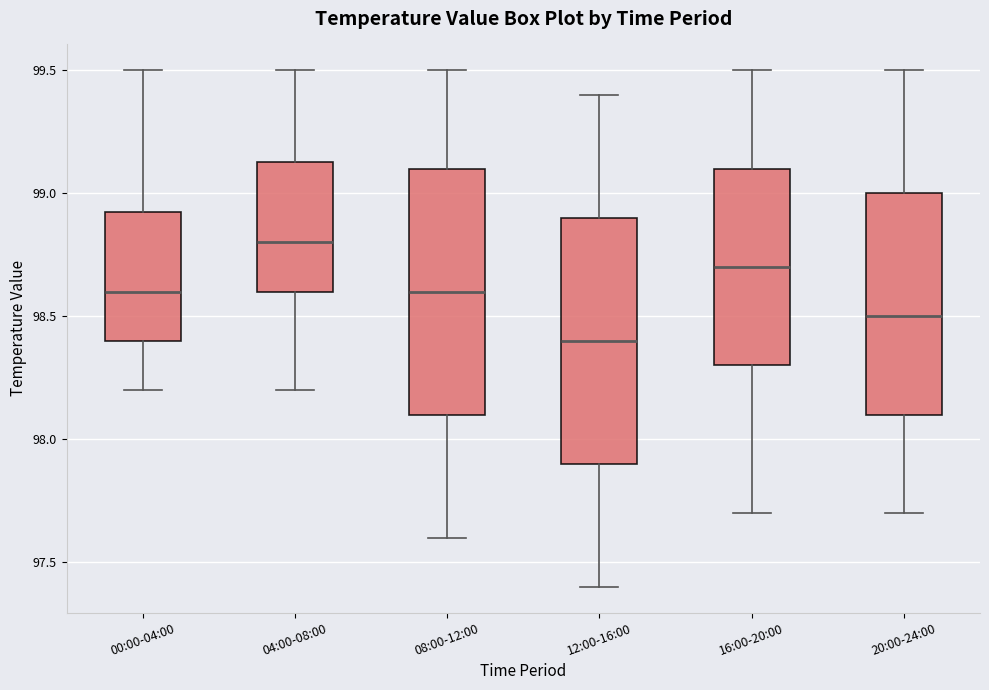

Reading left to right, transcribe this box plot: for each box, give where its median line is, the range the box spans, and where its two whiskers end, as read against the y-axis. The values are not printed on the chart, so give them approximately, as read against the axis.

00:00-04:00: median 98.60, box 98.40 to 98.95, whiskers 98.20 to 99.50
04:00-08:00: median 98.80, box 98.60 to 99.15, whiskers 98.20 to 99.50
08:00-12:00: median 98.60, box 98.10 to 99.10, whiskers 97.60 to 99.50
12:00-16:00: median 98.40, box 97.90 to 98.90, whiskers 97.40 to 99.40
16:00-20:00: median 98.70, box 98.30 to 99.10, whiskers 97.70 to 99.50
20:00-24:00: median 98.50, box 98.10 to 99.00, whiskers 97.70 to 99.50